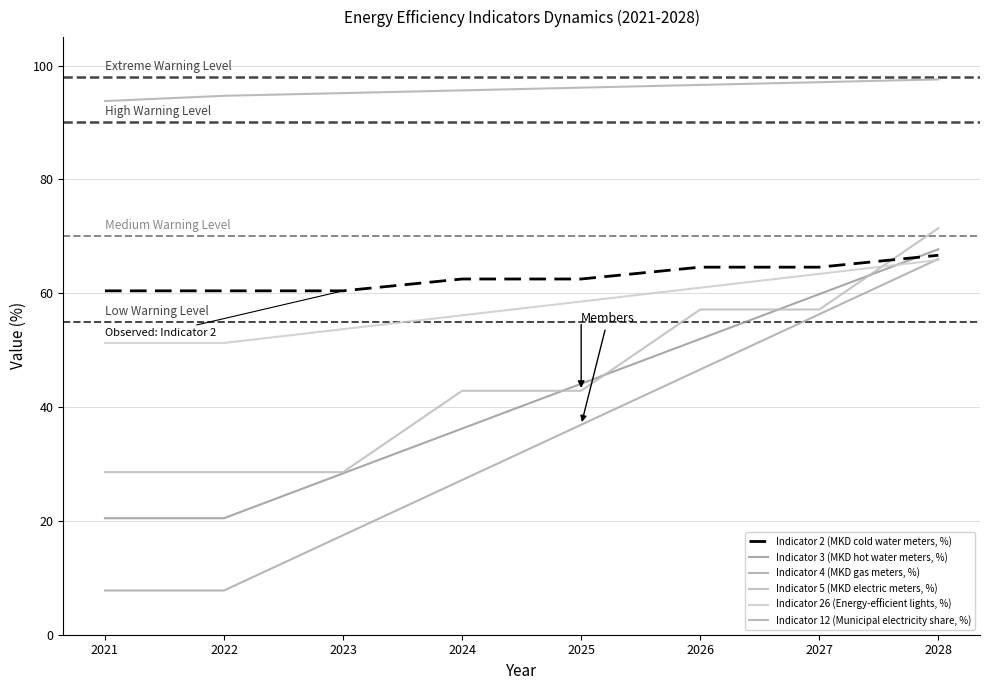

What is the approximate value of Indicator 4 (MKD gas meters, %) at 2026?

46.6